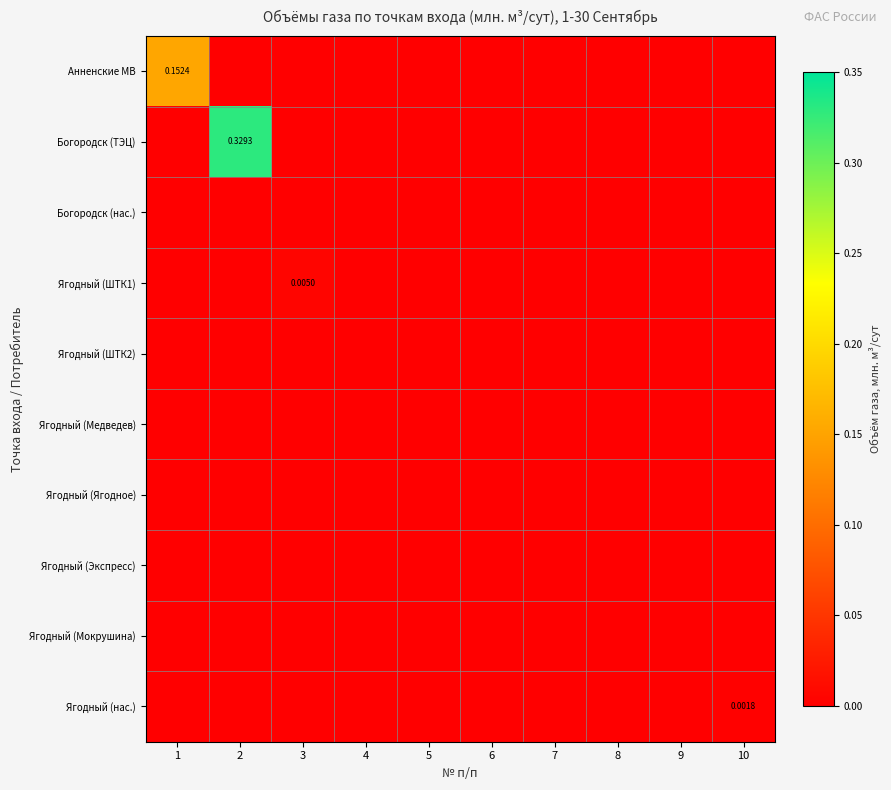

Which series changed the most between 3 and 5?

Ягодный (ШТК1)